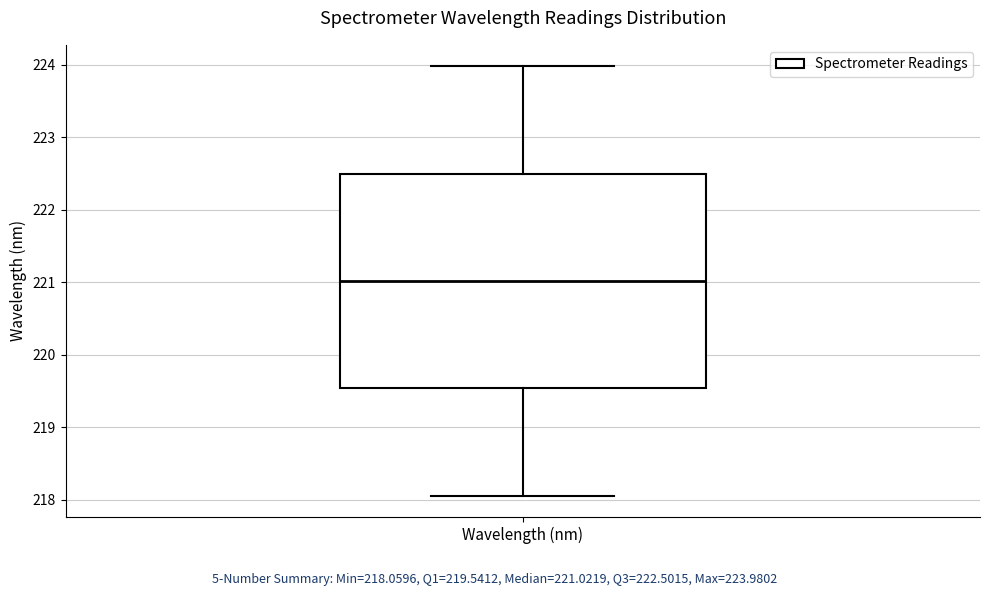

Transcribe this box plot: give where the median line is, the range the box spans, and where the two whiskers end, as read against the y-axis. The values are not printed on the chart, so give them approximately, as read against the axis.

median 221.0, box 219.5 to 222.5, whiskers 218.1 to 224.0